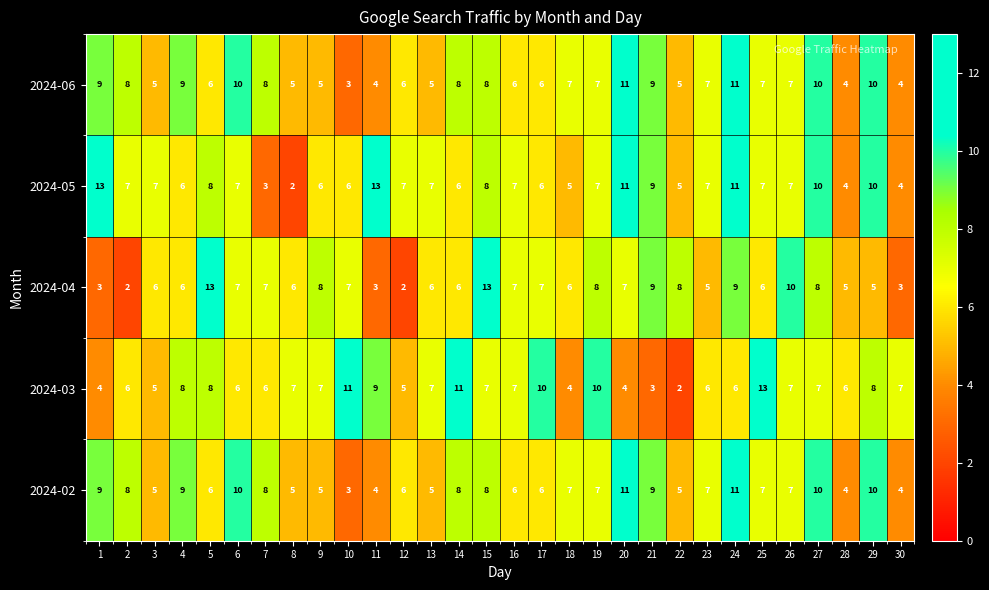

Is it true that 2024-03 equals 3 at 22?

False